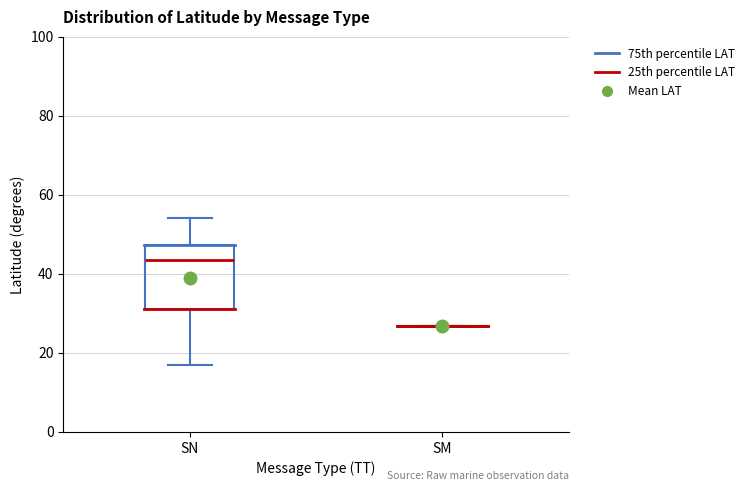

Reading left to right, read every box against the y-axis: the position of its median line, the range the box covers, and the ends of its whiskers. The values are not printed on the chart, so give them approximately, as read against the axis.

SN: median 44, box 32 to 48, whiskers 16 to 54
SM: box collapsed to a line at 26, whiskers 26 to 26